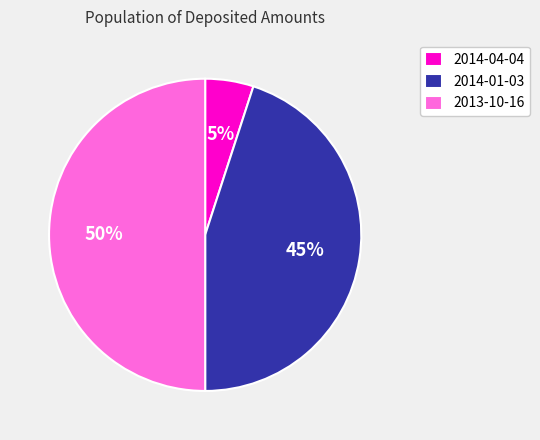

Which category has the biggest portion of the pie?

2013-10-16